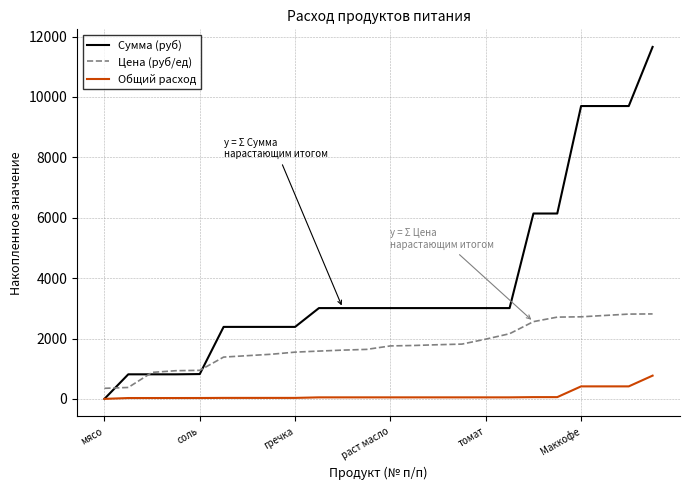

Which series has the widest spread of values?

Сумма (руб)